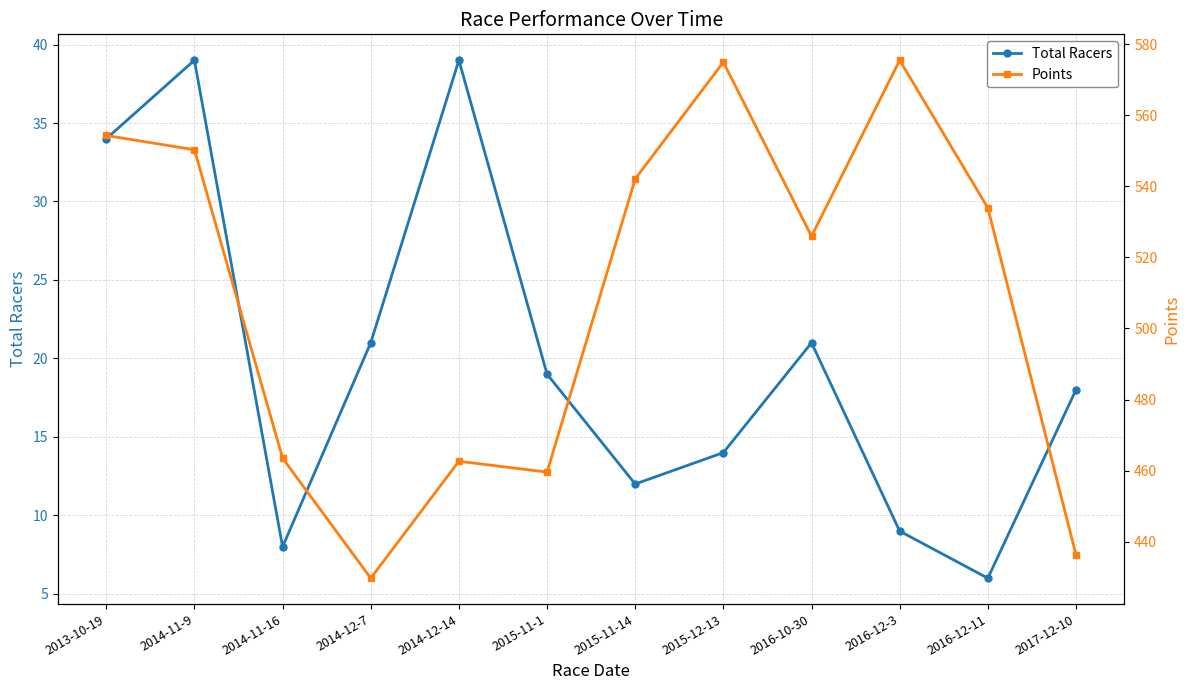

True or false: Points and Total Racers intersect in this chart.

False